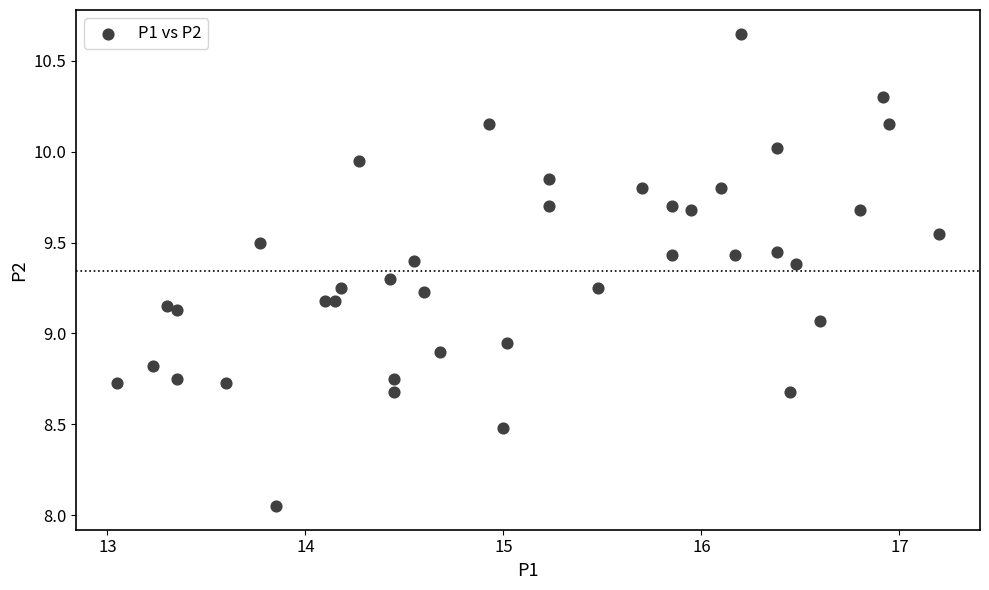

What is the range of Y values (max minus min)?

2.6